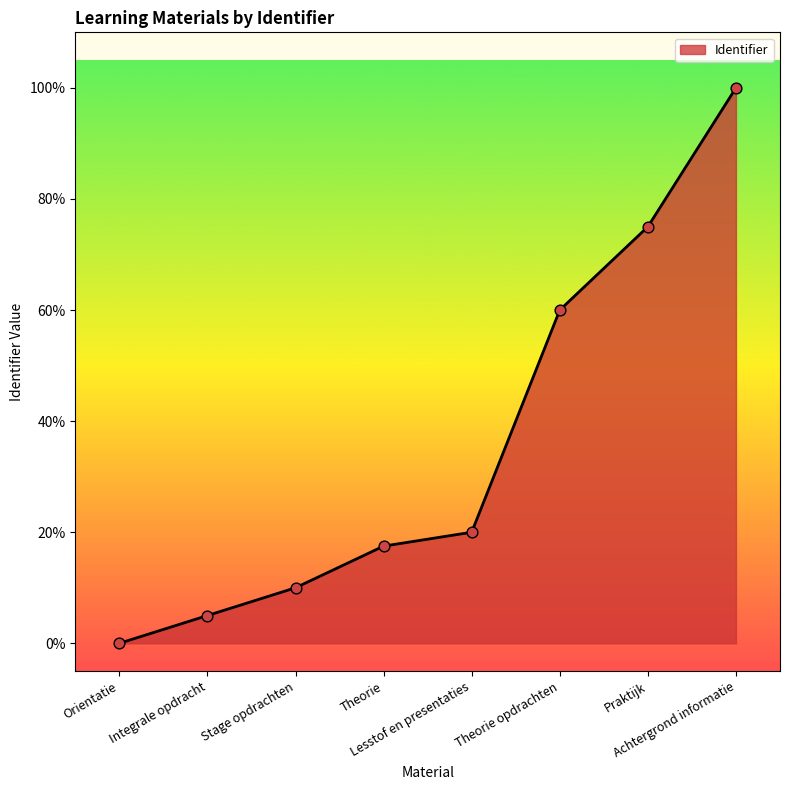

What is the ratio of the value at Stage opdrachten to the value at Integrale opdracht?

2.0